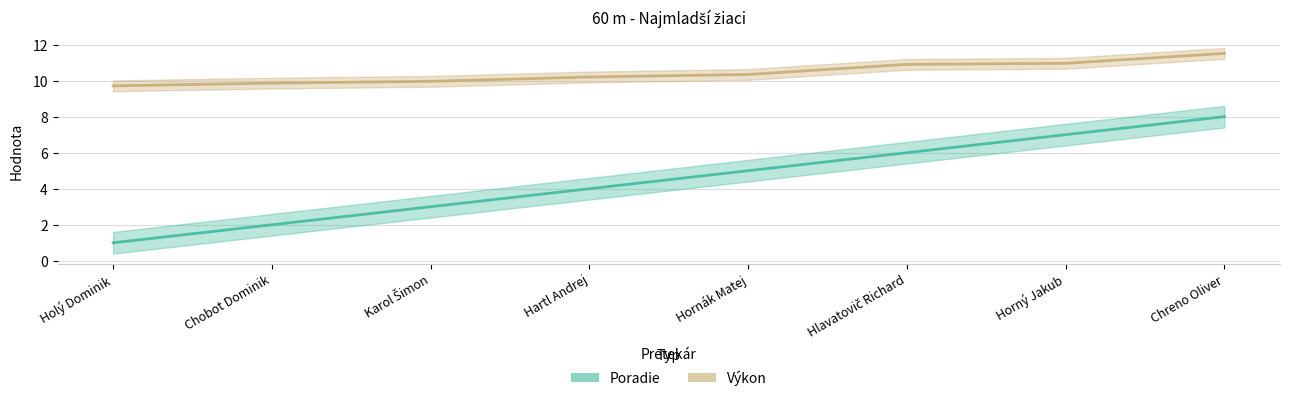

What is the smallest value displayed?

1.0